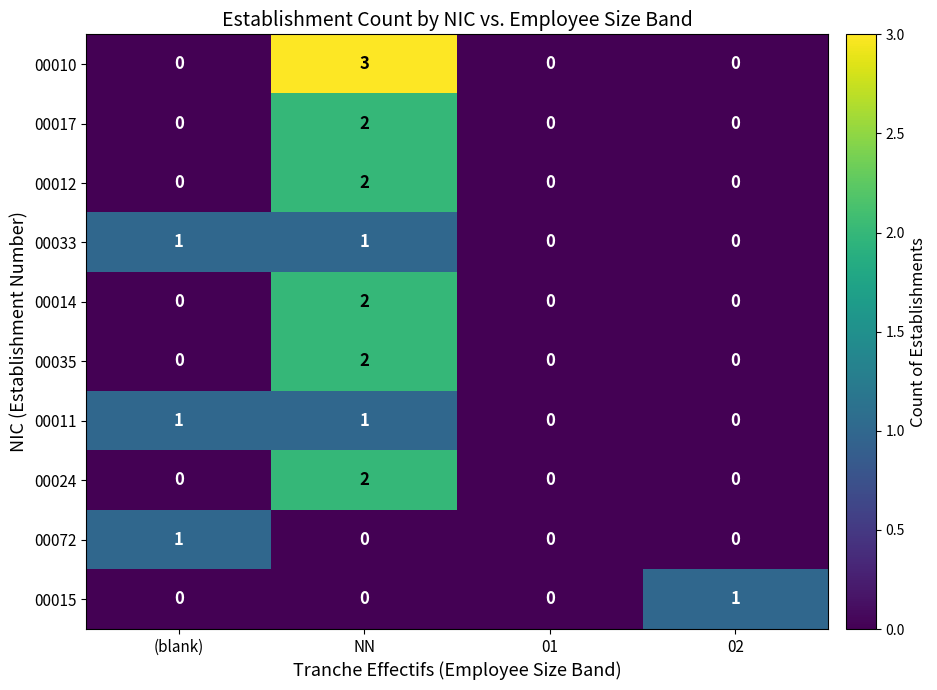

Count the 00024 values in the range 0 to 2.

4